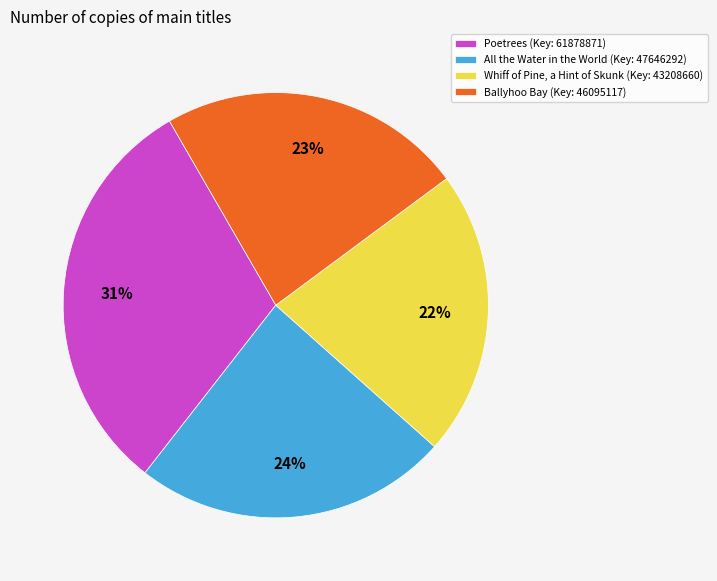

True or false: Ballyhoo Bay accounts for 23% of the total.

True